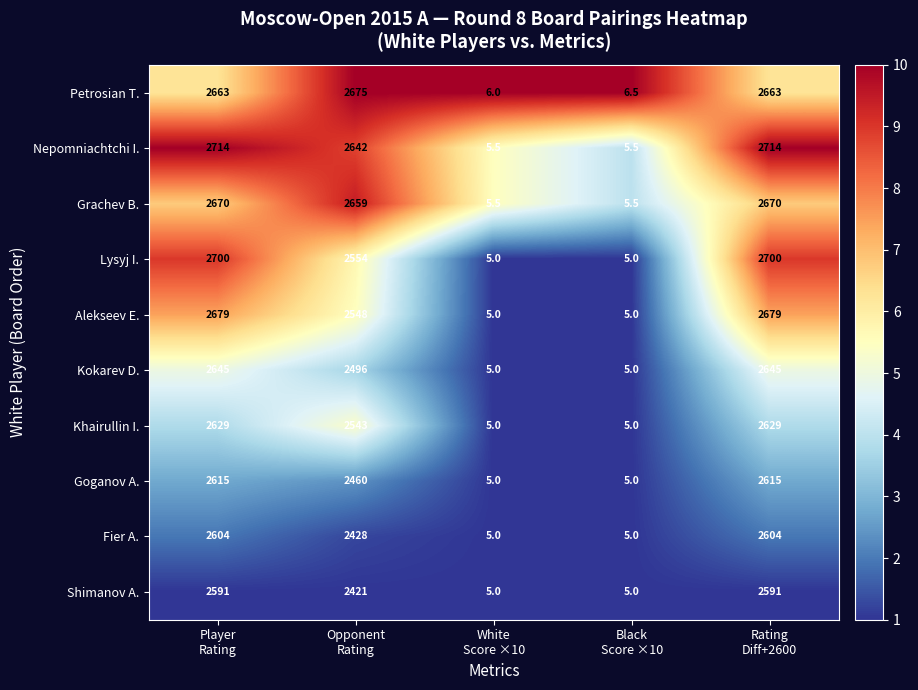

Which series has the largest range (max minus min)?

Nepomniachtchi I.